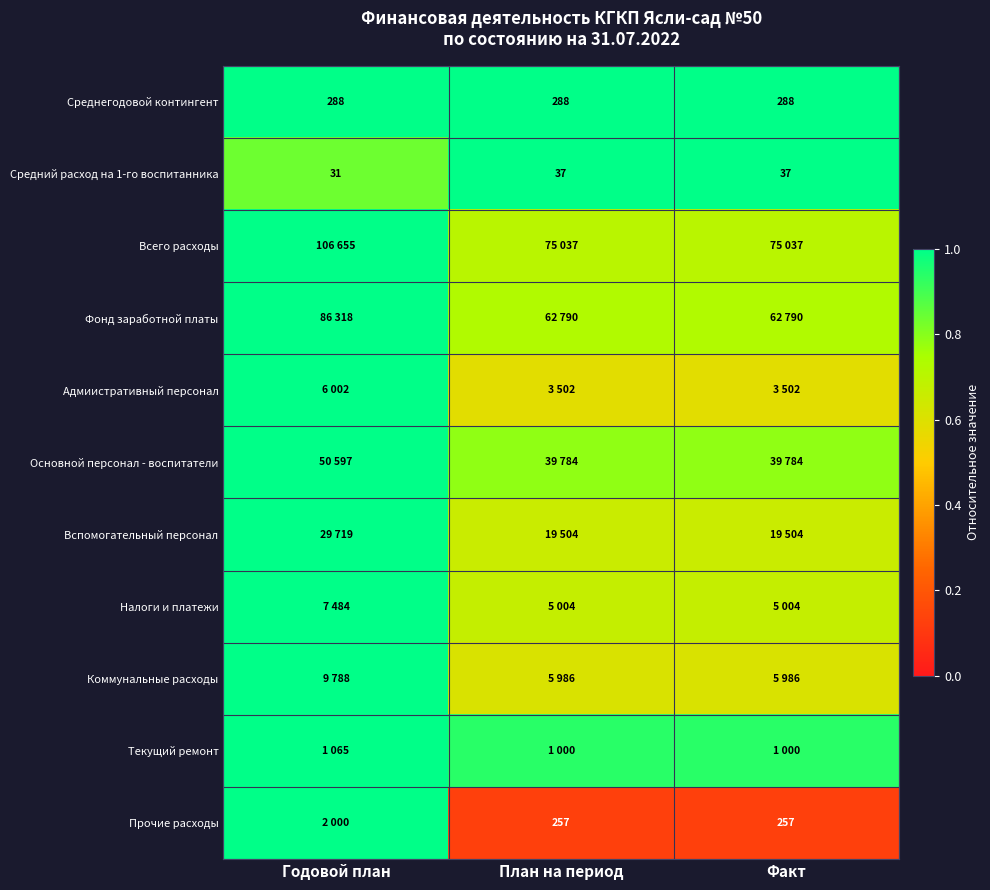

The value of Всего расходы at План на период is 0.7. True or false?

True